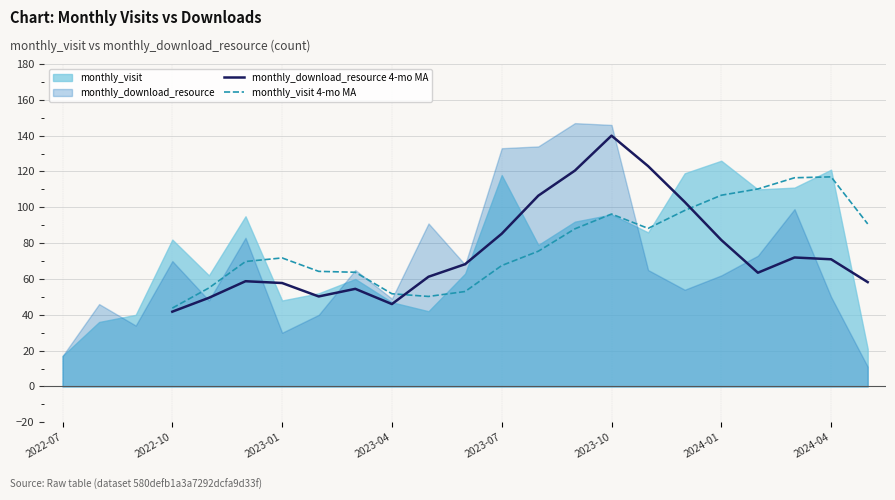

Does the chart have visible grid lines?

Yes